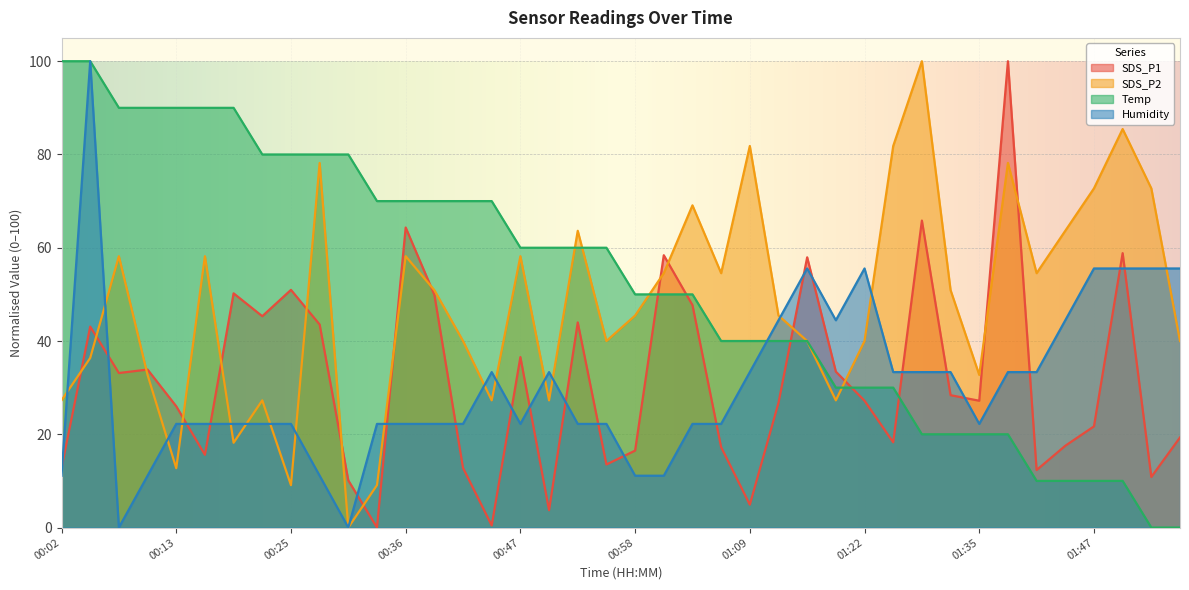

What is the average value of the Humidity series?

30.6